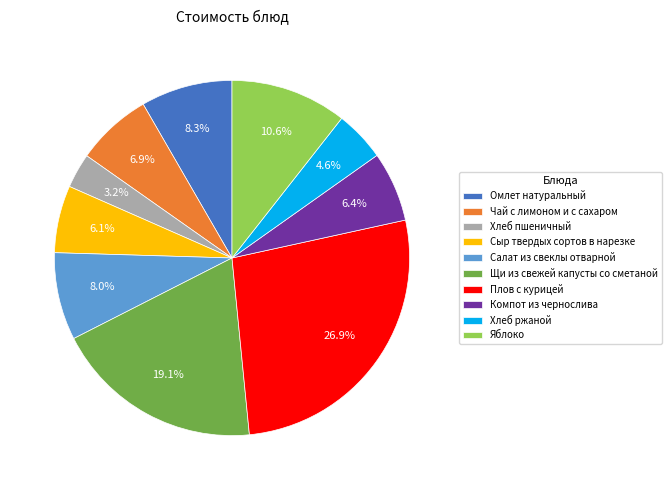

To the nearest percent, what percentage of the pie is Плов с курицей?

27%